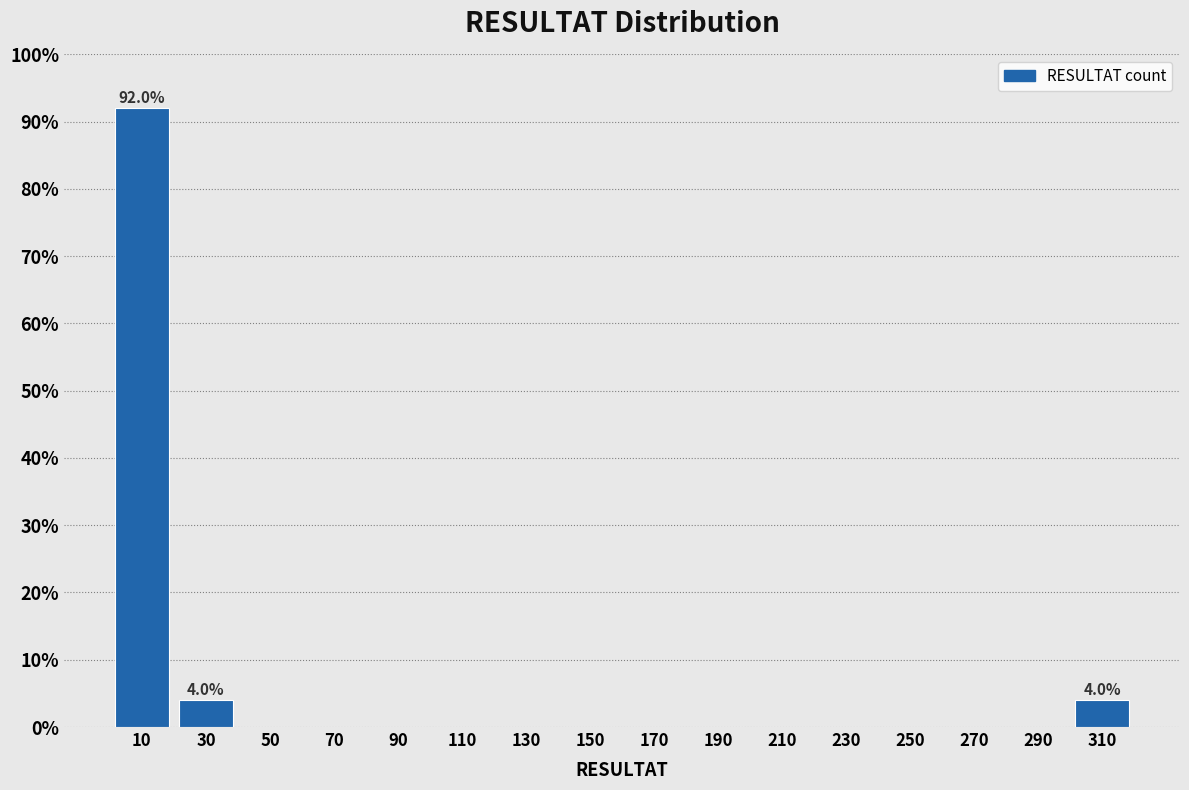

Over which range of the x-axis is the bar tallest?

0 to 20